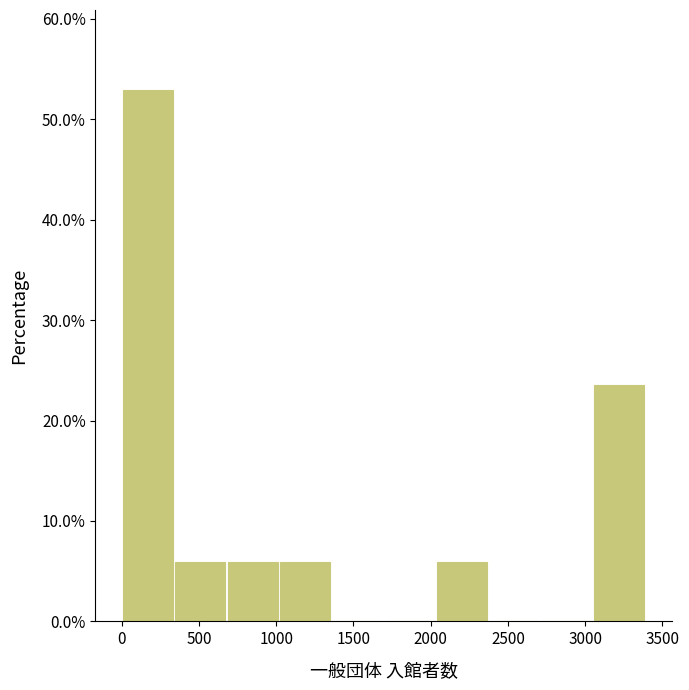

Reading left to right, transcribe this chart: for each bar, give the range it covers on the x-axis and its height. Neither the bar edges nor the heights are printed on the chart, so give them approximately, as read against the axes.

0 to 350: 53
350 to 700: 6
700 to 1000: 6
1000 to 1350: 6
1350 to 1700: 0
1700 to 2050: 0
2050 to 2350: 6
2350 to 2700: 0
2700 to 3050: 0
3050 to 3400: 24